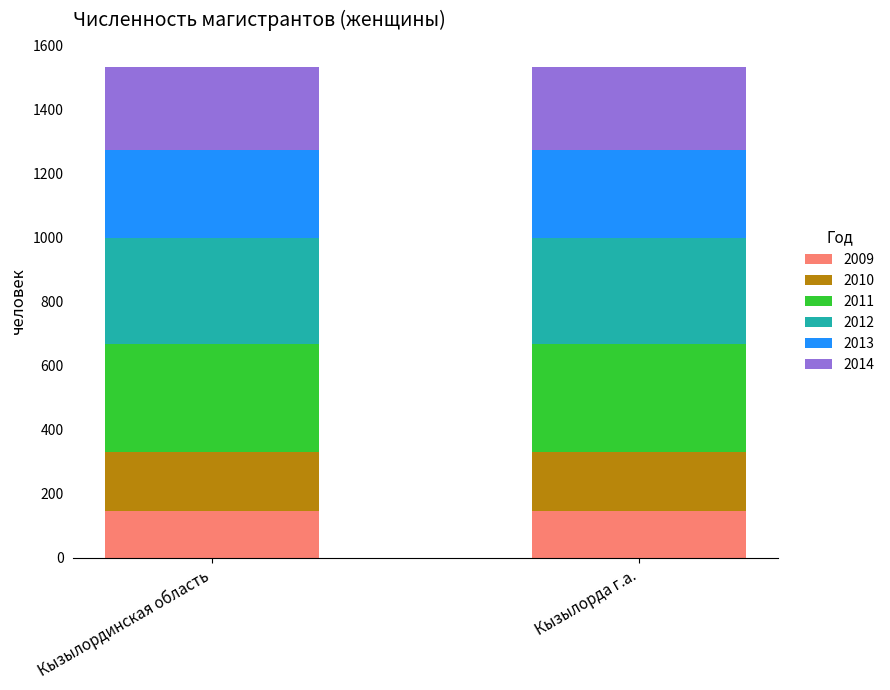

What is the lowest value of the 2009 series?

145